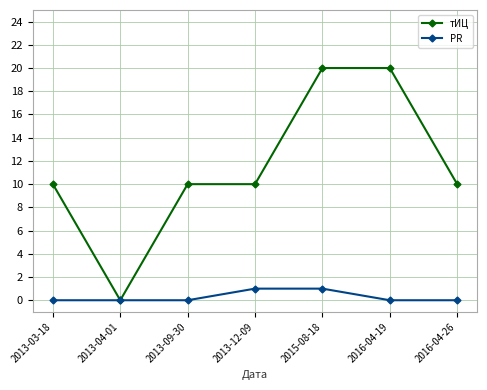

True or false: тИЦ has a value of 4 at 2016-04-26.

False